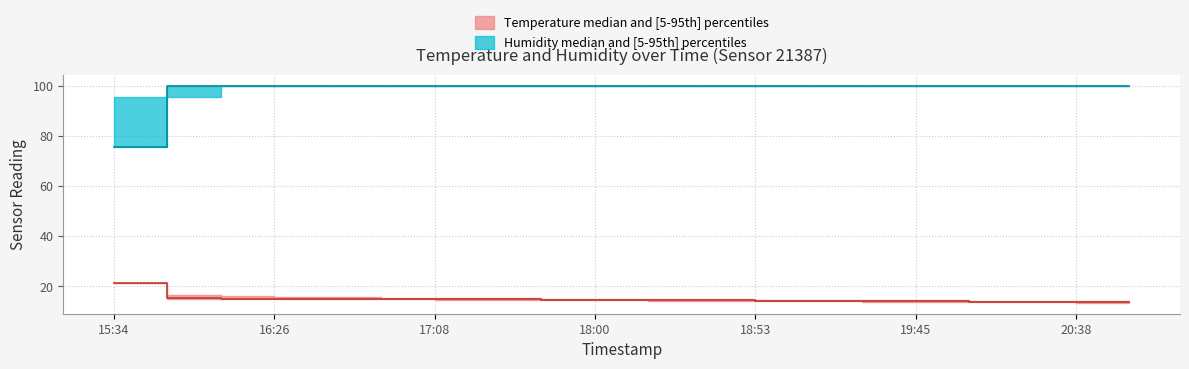

At which label does temperature_median first exceed 14?

15:34